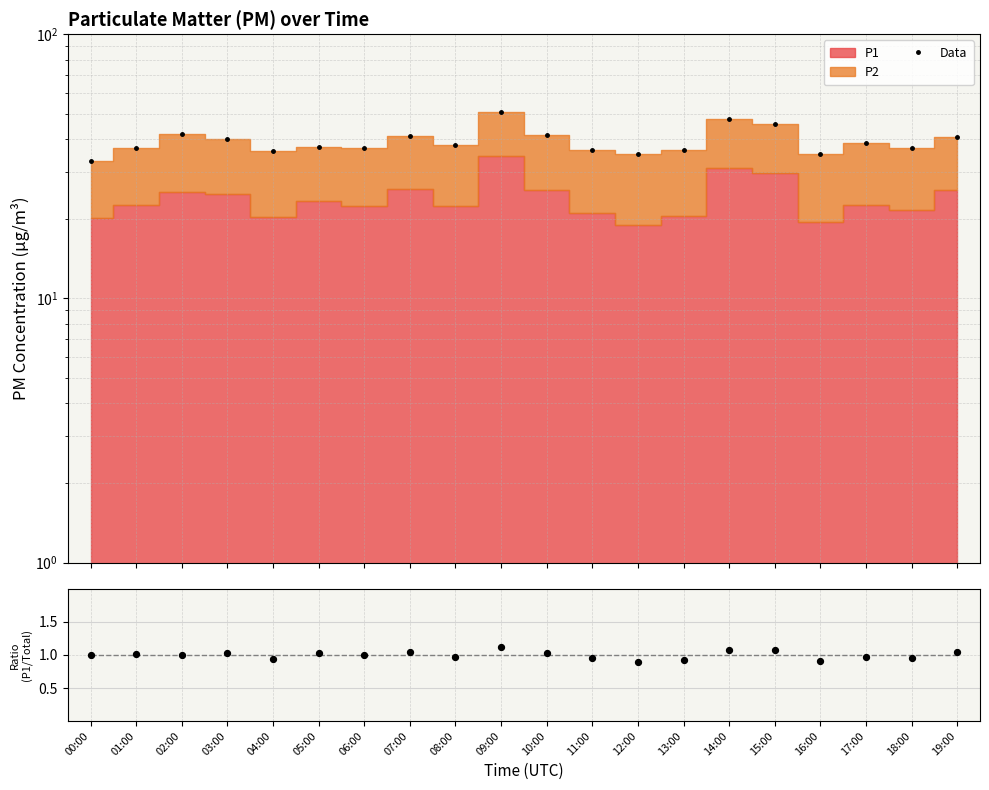

At which category is the sum across all series the highest?

09:00